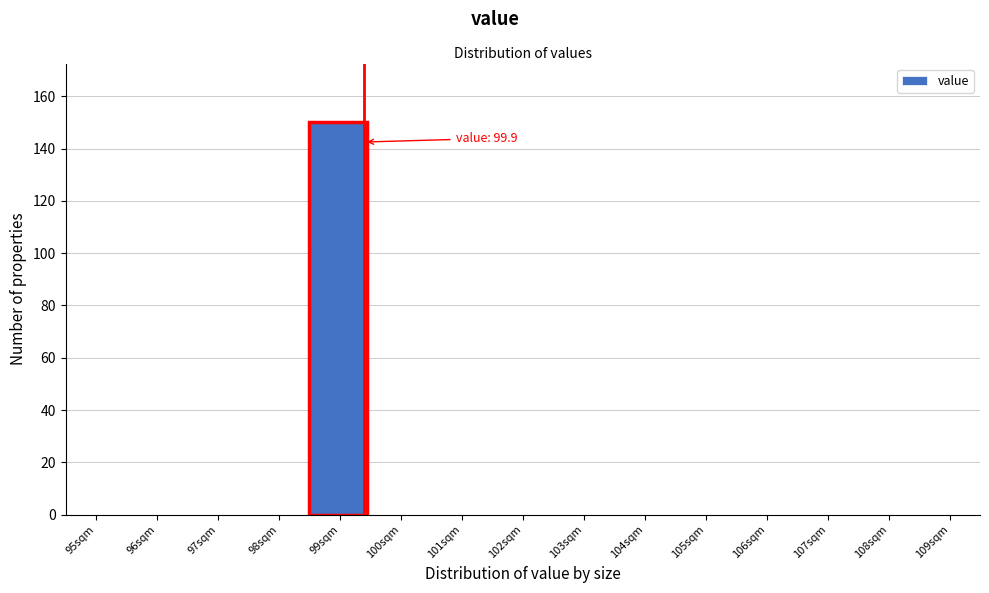

Reading right to left, extract all data points from this chart.

109sqm=0	108sqm=0	107sqm=0	106sqm=0	105sqm=0	104sqm=0	103sqm=0	102sqm=0	101sqm=0	100sqm=0	99sqm=150	98sqm=0	97sqm=0	96sqm=0	95sqm=0